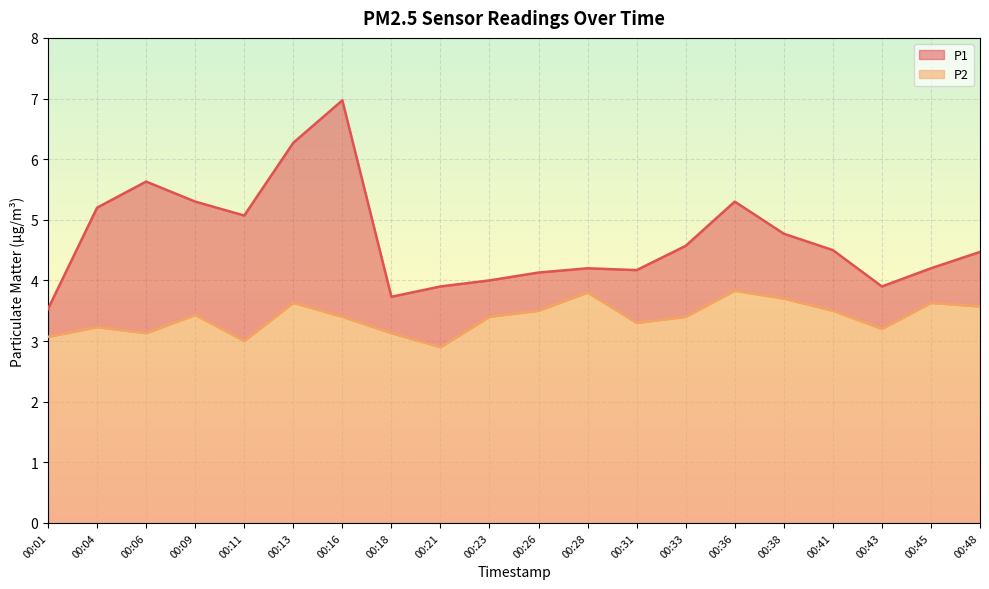

How many interior local peaks does the P2 series have?

6